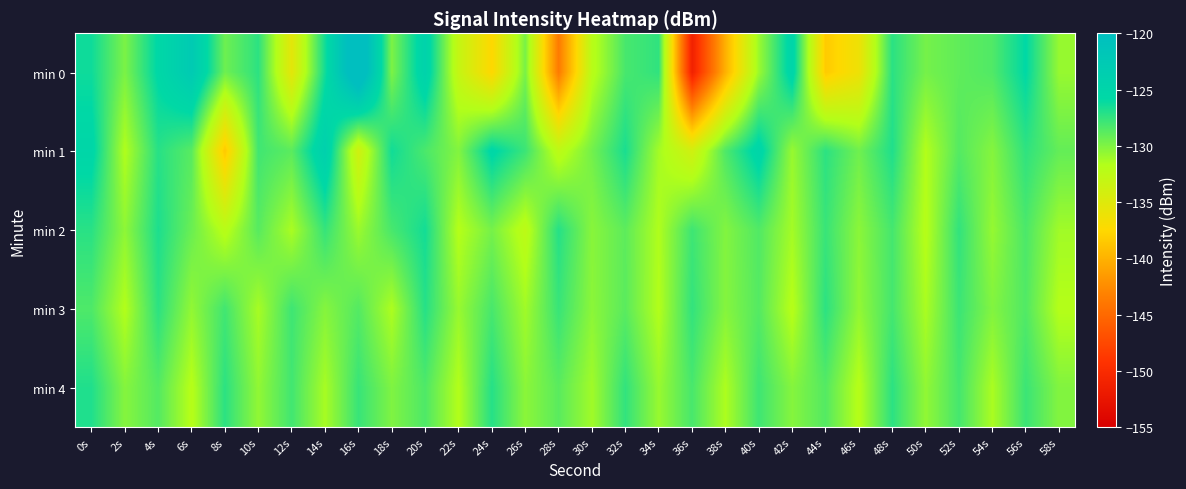

Between 26s and 36s, which is larger?

26s